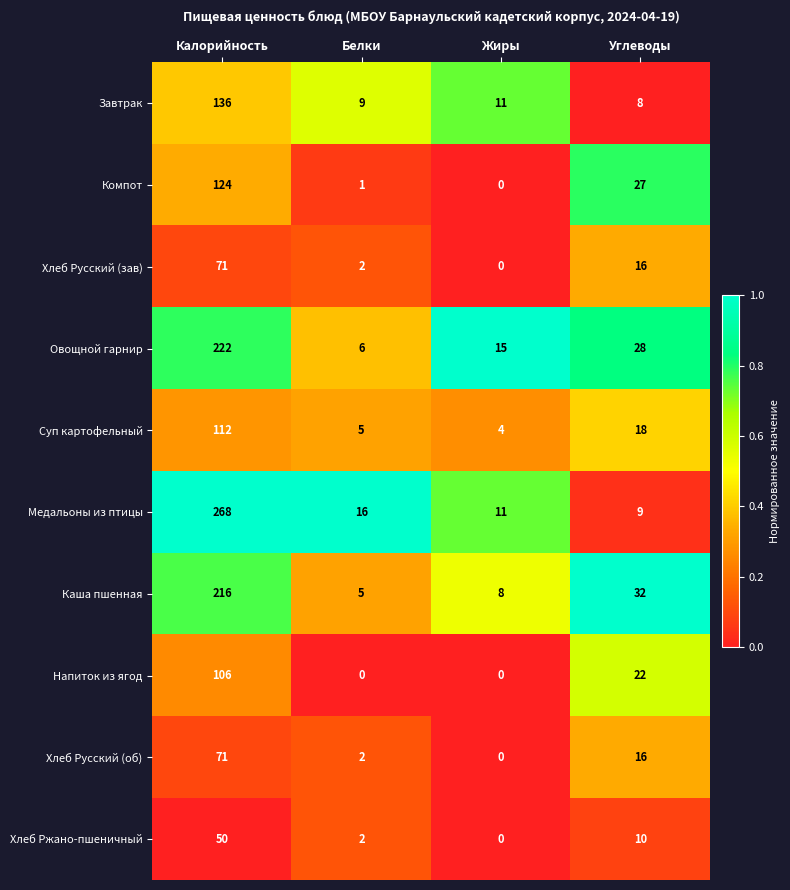

Which series has the largest range (max minus min)?

Медальоны из птицы